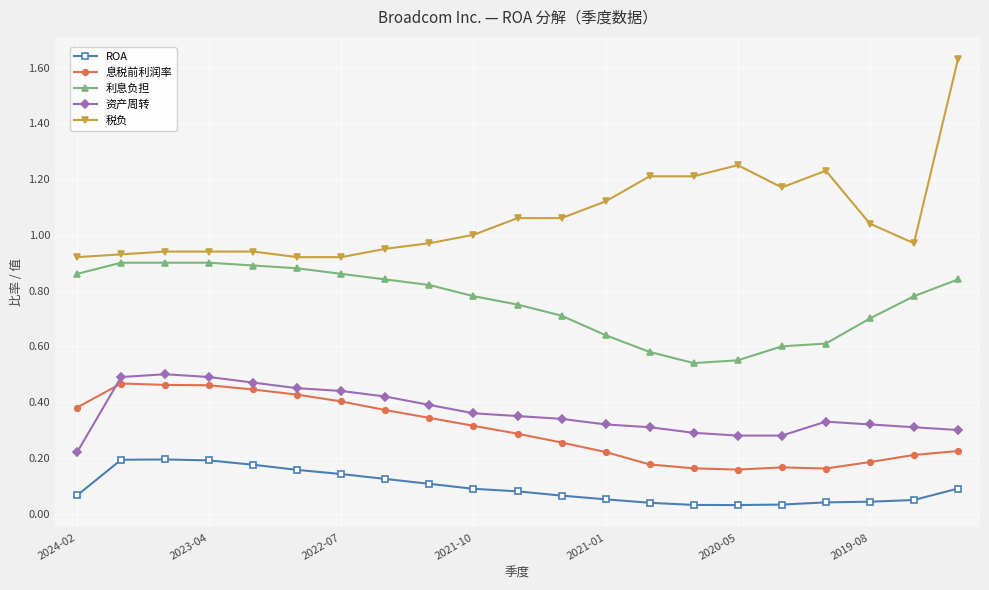

Which series has the widest spread of values?

税负